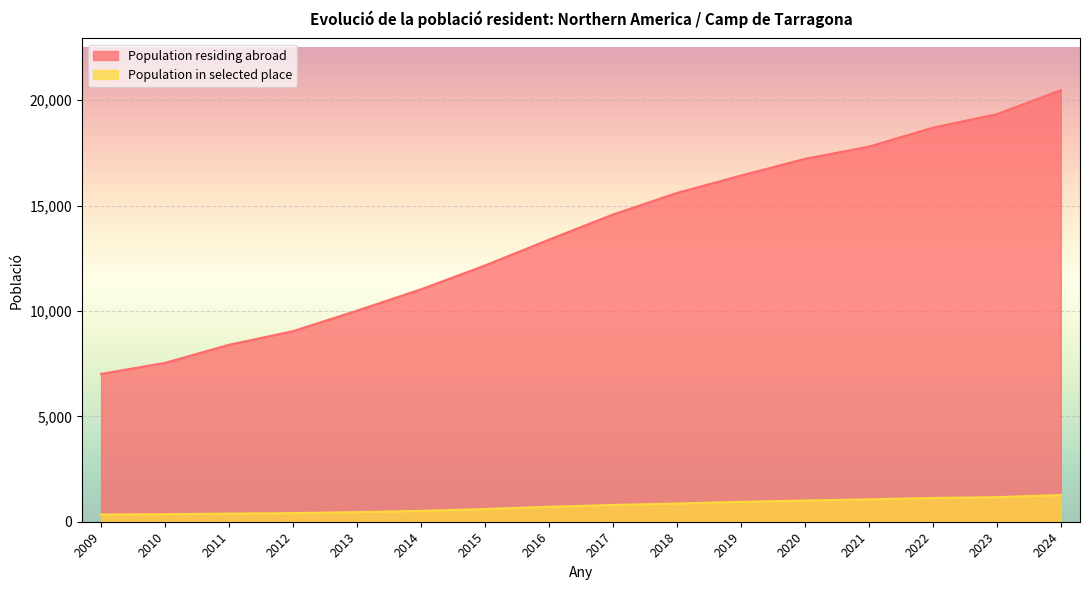

True or false: Population in selected place has more than 0 interior local peaks.

False